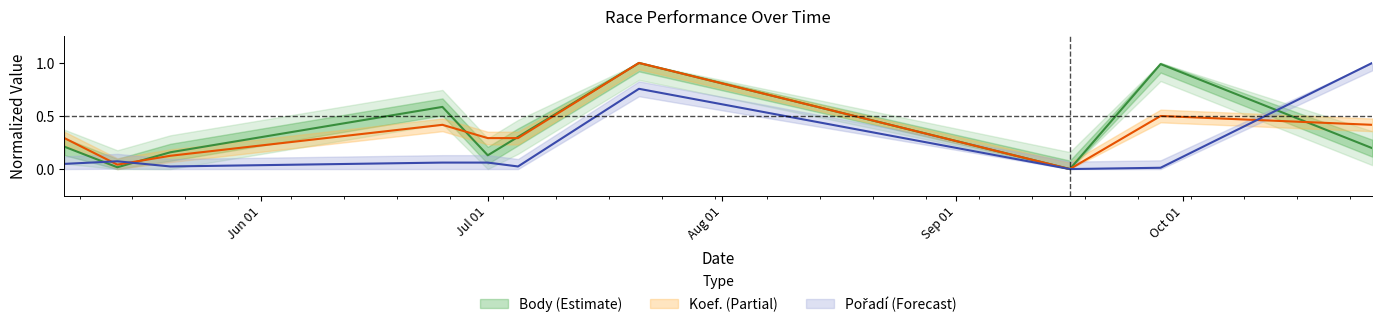

Rank the categories by Koef. value from highest to lowest.

2017-07-21, 2017-09-28, 2017-06-25, 2017-10-26, 2017-05-06, 2017-07-01, 2017-07-05, 2017-05-20, 2017-05-13, 2017-09-16